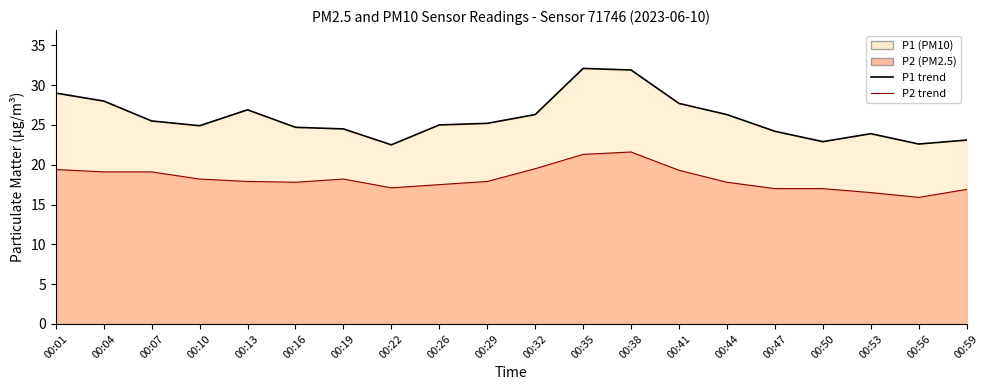

True or false: P1 trend and P2 trend cross at least once.

False